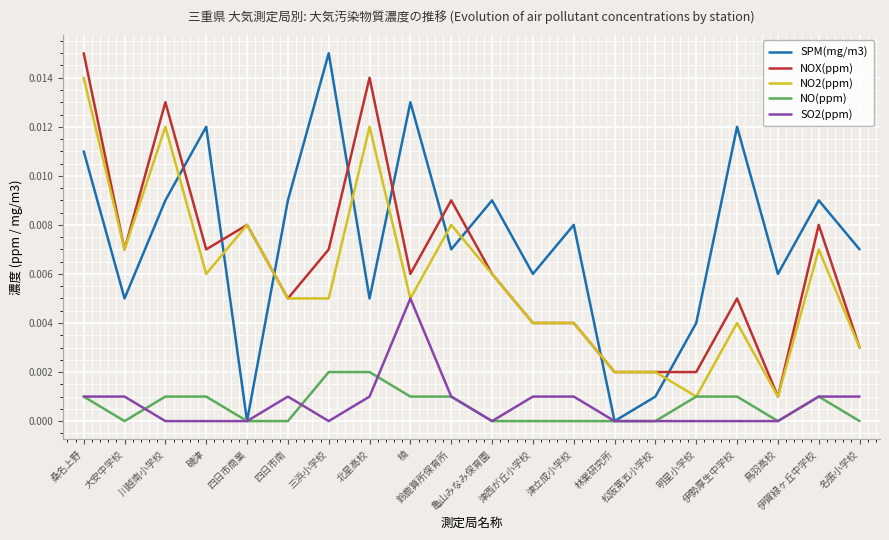

Which series has the largest total across all categories?

SPM(mg/m3)